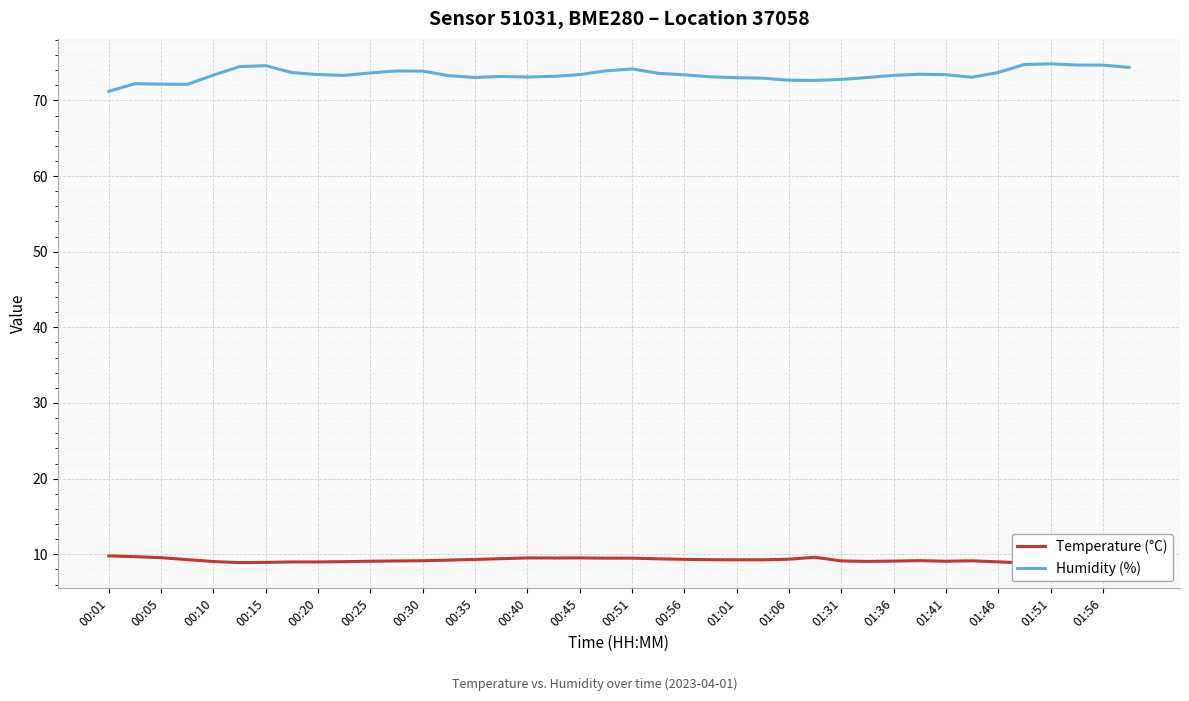

How many data points does each series have?

40